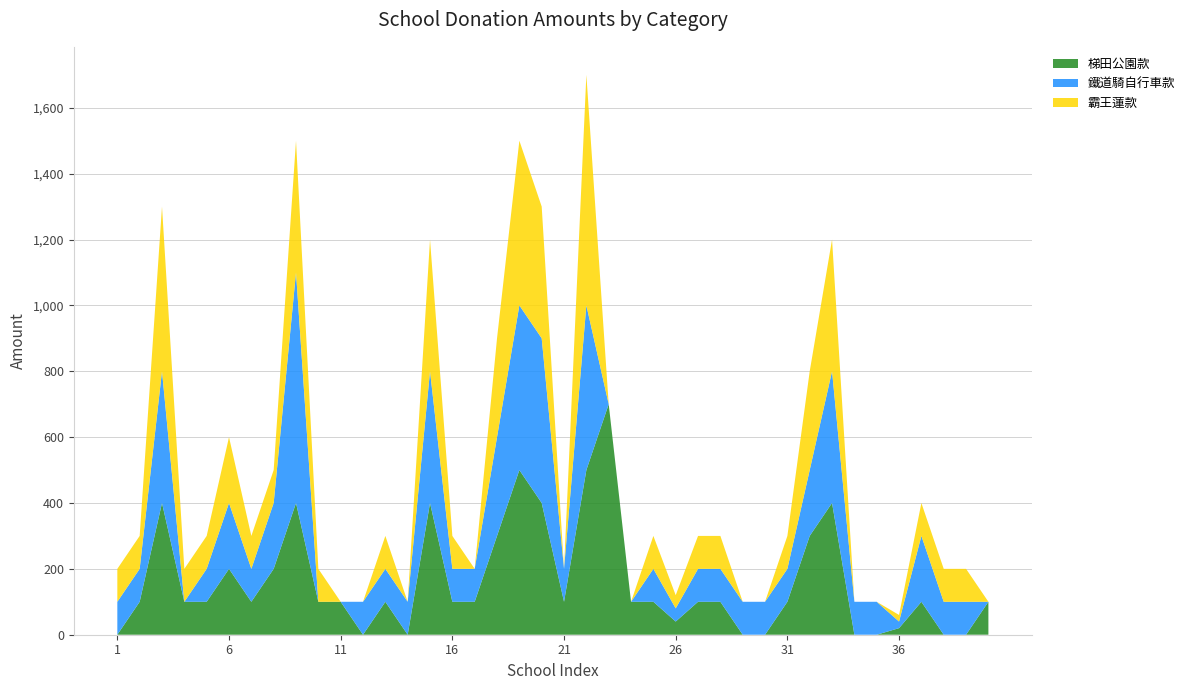

Reading left to right, extract all data points from this chart.

梯田公園款: 1=0	2=100	3=400	4=100	5=100	6=200	7=100	8=200	9=400	10=100	11=100	12=0	13=100	14=0	15=400	16=100	17=100	18=300	19=500	20=400	21=100	22=500	23=700	24=100	25=100	26=40	27=100	28=100	29=0	30=0	31=100	32=300	33=400	34=0	35=0	36=20	37=100	38=0	39=0	40=100
鐵道騎自行車款: 1=100	2=100	3=400	4=0	5=100	6=200	7=100	8=200	9=700	10=0	11=0	12=100	13=100	14=100	15=400	16=100	17=100	18=300	19=500	20=500	21=100	22=500	23=0	24=0	25=100	26=40	27=100	28=100	29=100	30=100	31=100	32=200	33=400	34=100	35=100	36=20	37=200	38=100	39=100	40=0
霸王蓮款: 1=100	2=100	3=500	4=100	5=100	6=200	7=100	8=100	9=400	10=100	11=0	12=0	13=100	14=0	15=400	16=100	17=0	18=300	19=500	20=400	21=0	22=700	23=0	24=0	25=100	26=40	27=100	28=100	29=0	30=0	31=100	32=300	33=400	34=0	35=0	36=20	37=100	38=100	39=100	40=0